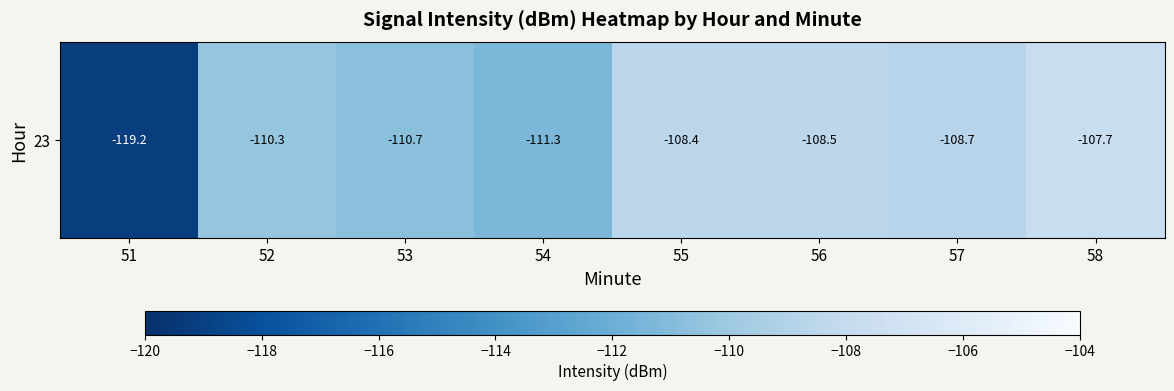

What is the difference between the values at 54 and 57?

2.6